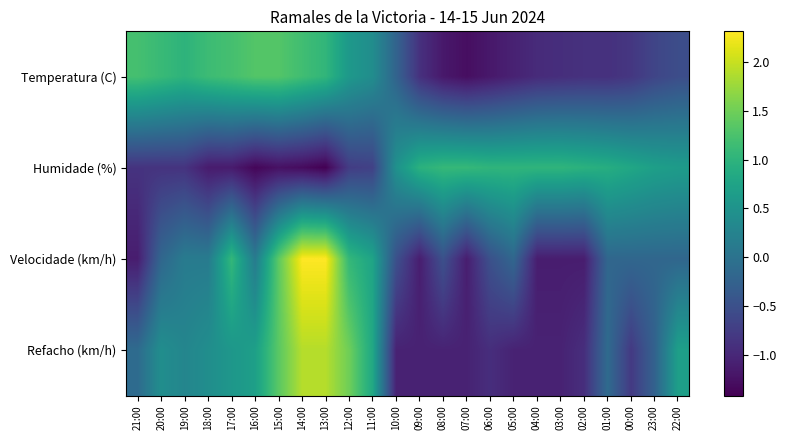

Reading right to left, list all the values displayed in this chart.

Temperatura (C): 22:00=-0.5	23:00=-0.6	00:00=-0.8	01:00=-0.9	02:00=-0.9	03:00=-0.9	04:00=-1.0	05:00=-1.1	06:00=-1.2	07:00=-1.3	08:00=-1.2	09:00=-0.9	10:00=-0.2	11:00=0.4	12:00=0.6	13:00=1.0	14:00=1.2	15:00=1.3	16:00=1.3	17:00=1.2	18:00=1.1	19:00=1.0	20:00=1.1	21:00=1.2
Humidade (%): 22:00=0.6	23:00=0.7	00:00=0.8	01:00=0.9	02:00=1.0	03:00=1.0	04:00=1.0	05:00=1.0	06:00=1.0	07:00=1.1	08:00=1.1	09:00=1.0	10:00=0.5	11:00=-0.7	12:00=-0.8	13:00=-1.4	14:00=-1.3	15:00=-1.3	16:00=-1.4	17:00=-1.1	18:00=-1.1	19:00=-0.9	20:00=-0.9	21:00=-0.9
Velocidade (km/h): 22:00=-0.2	23:00=-0.2	00:00=-0.2	01:00=-0.2	02:00=-1.1	03:00=-1.1	04:00=-1.1	05:00=-0.2	06:00=-0.5	07:00=-1.1	08:00=-0.5	09:00=-1.1	10:00=-0.5	11:00=0.8	12:00=1.1	13:00=2.3	14:00=2.3	15:00=1.4	16:00=0.1	17:00=1.1	18:00=0.1	19:00=0.1	20:00=-0.2	21:00=-1.1
Refacho (km/h): 22:00=0.7	23:00=-0.3	00:00=-0.8	01:00=-0.1	02:00=-0.9	03:00=-1.1	04:00=-1.1	05:00=-1.1	06:00=-0.9	07:00=-1.1	08:00=-1.1	09:00=-1.1	10:00=-1.1	11:00=0.8	12:00=1.5	13:00=1.9	14:00=1.9	15:00=1.4	16:00=0.7	17:00=0.6	18:00=0.4	19:00=0.3	20:00=0.4	21:00=-0.1